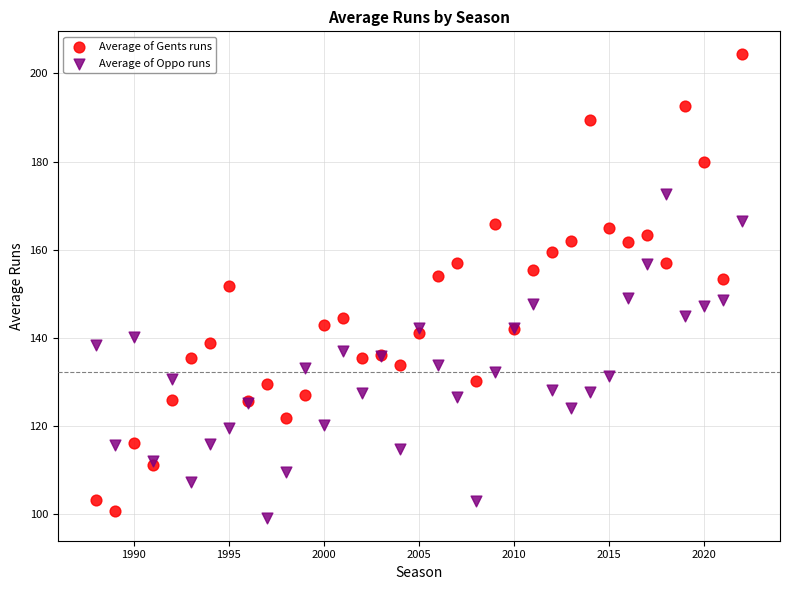

What is the X range (max minus min) for the scatter plot?

34.0